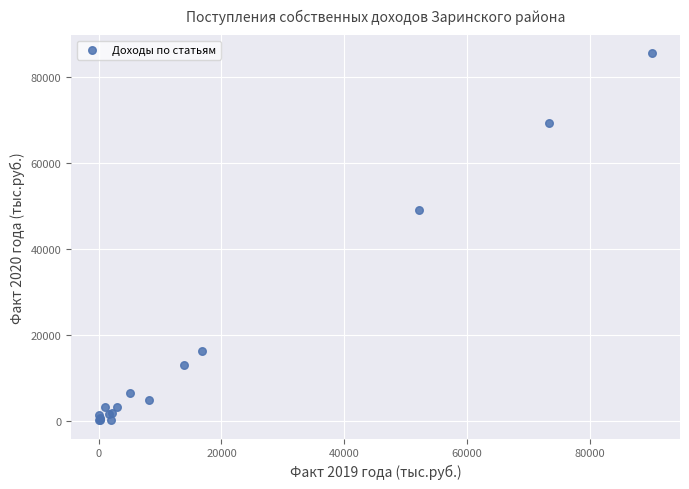

What Y value in the scatter plot is closest to 42735?

48868.1